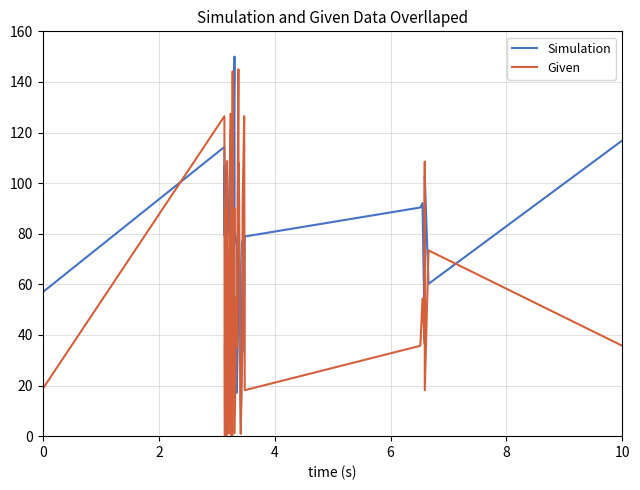

Rank the series at 8 from lowest to highest value.

Given, Simulation